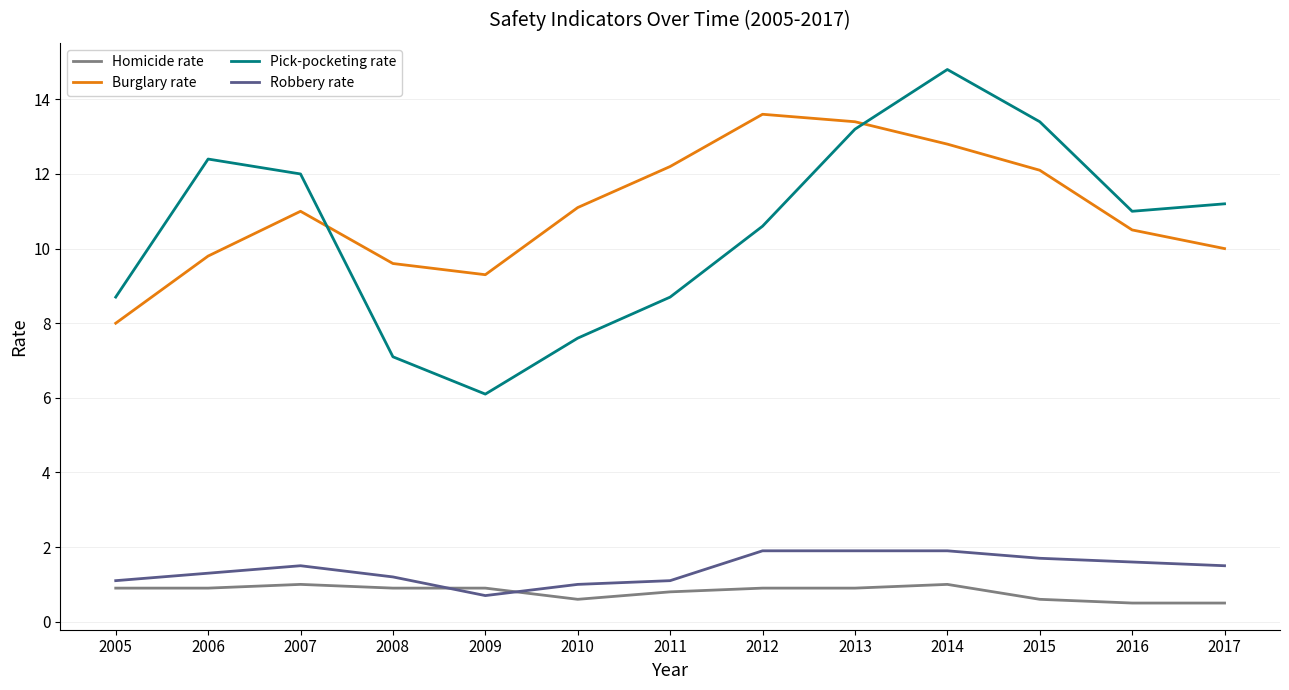

The value of Pick-pocketing rate at 2005 is 2.9. True or false?

False